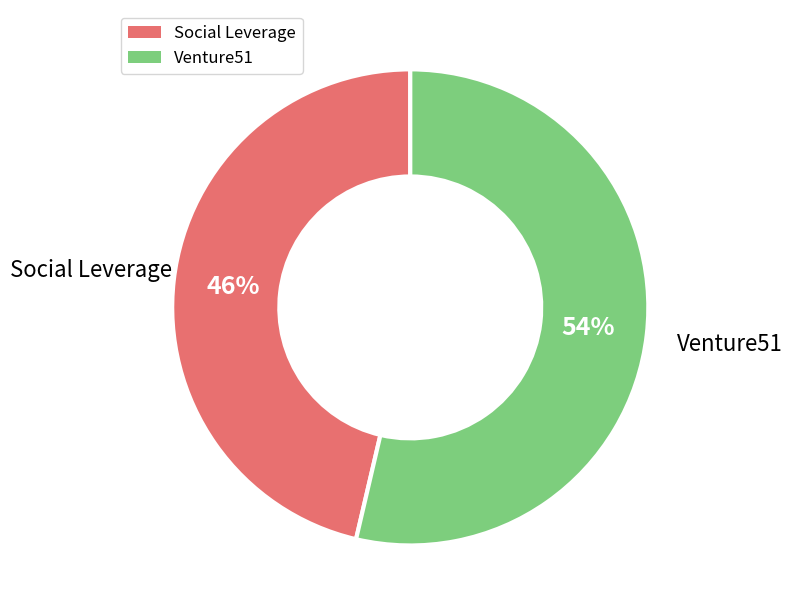

Combined, do Social Leverage and Venture51 account for over 50%?

Yes